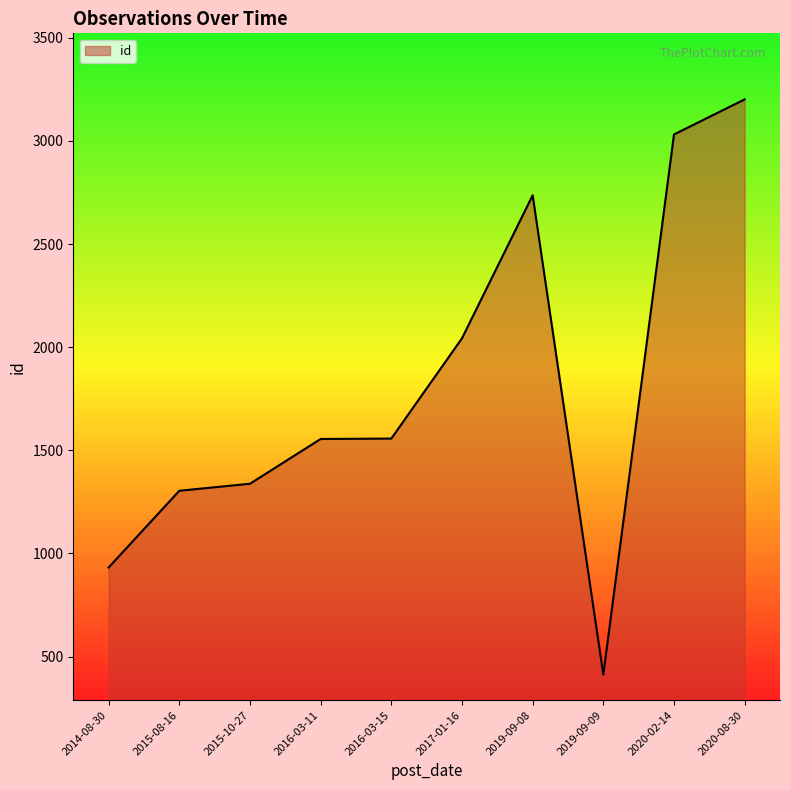

What is the change in value from 2017-01-16 to 2020-08-30?

+1158